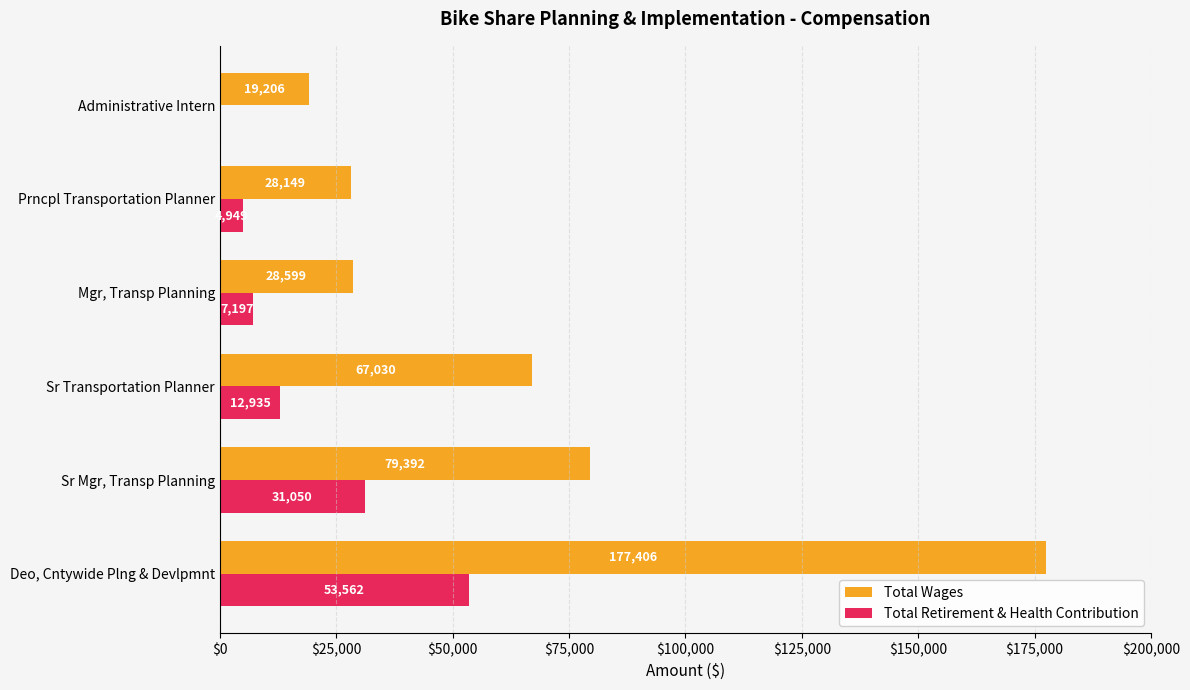

What value does the Total Wages series have at Sr Mgr, Transp Planning, to the nearest 100?

79400